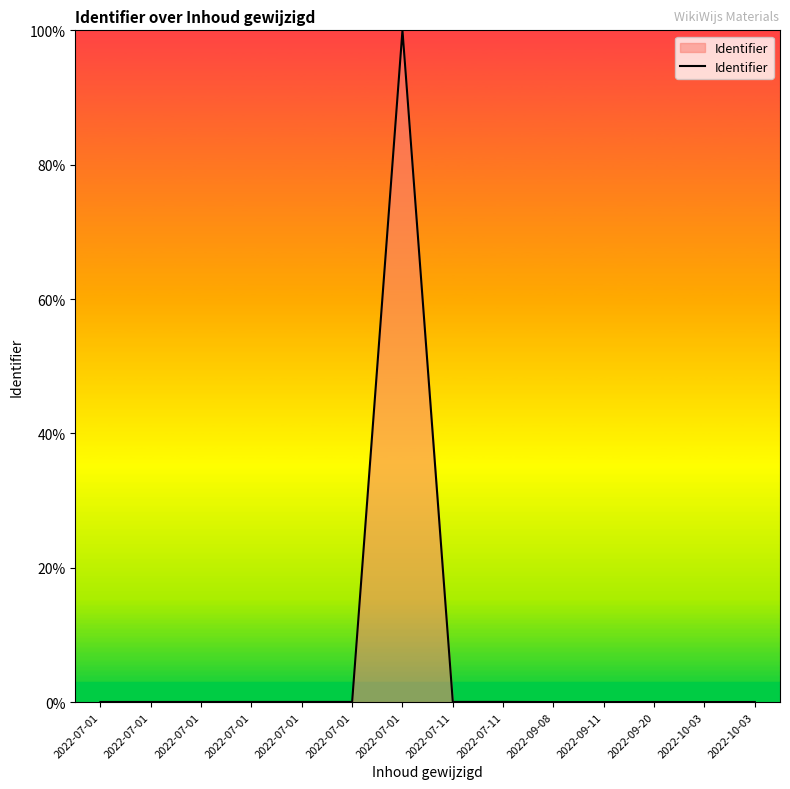

What is the maximum value shown in the chart?

100.0